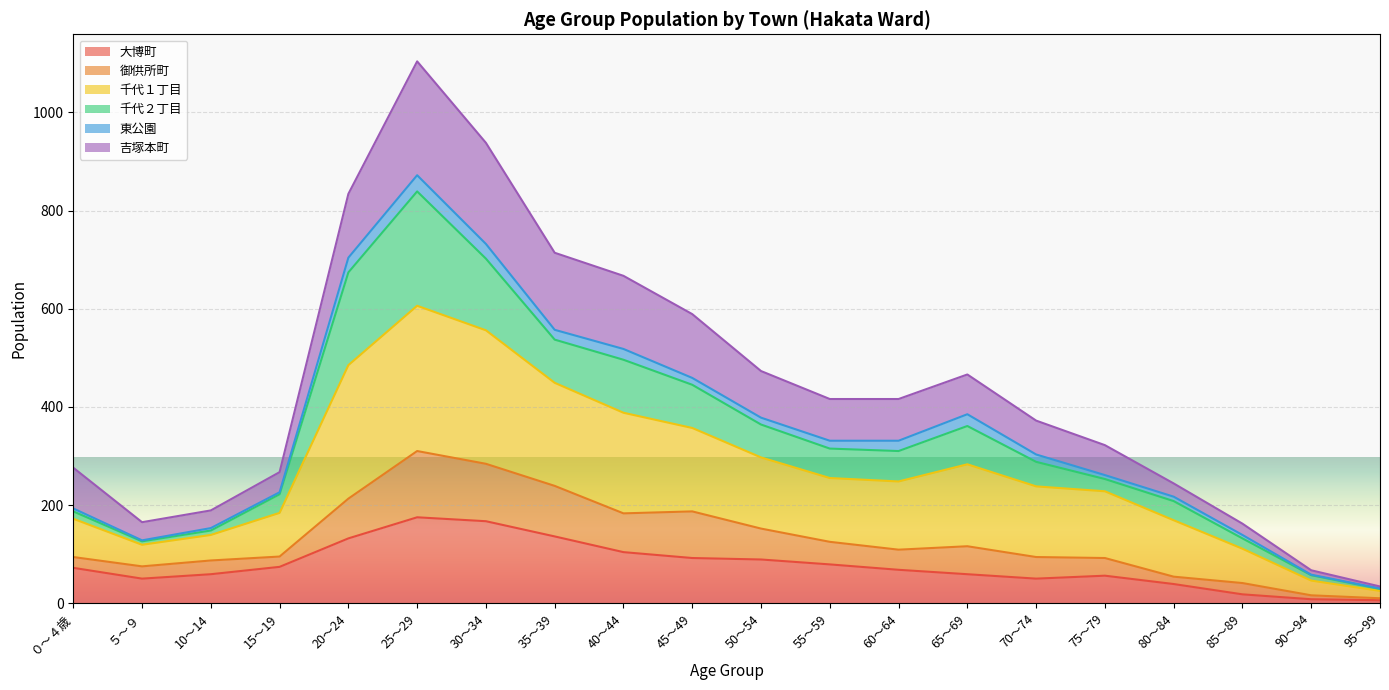

What is the maximum value for 大博町?

175